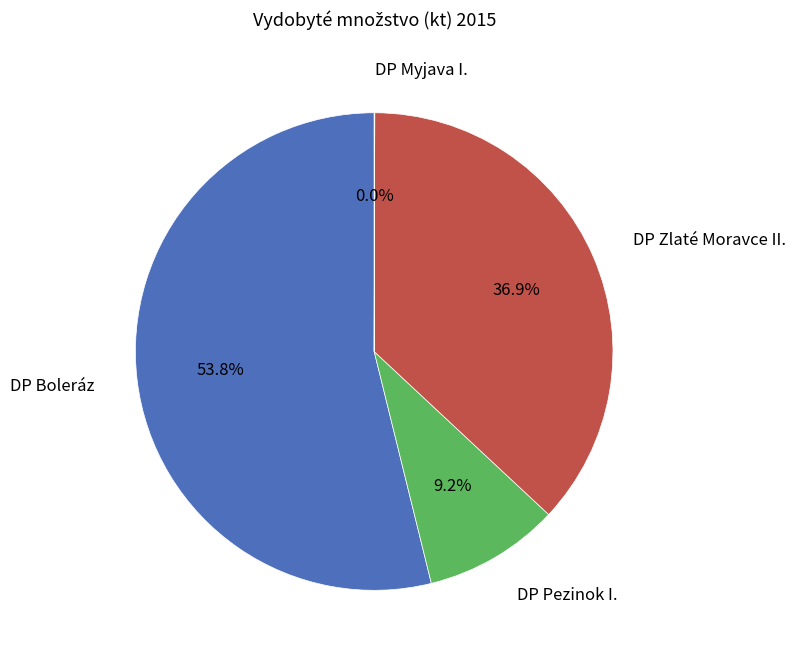

Does any single category account for the majority?

Yes